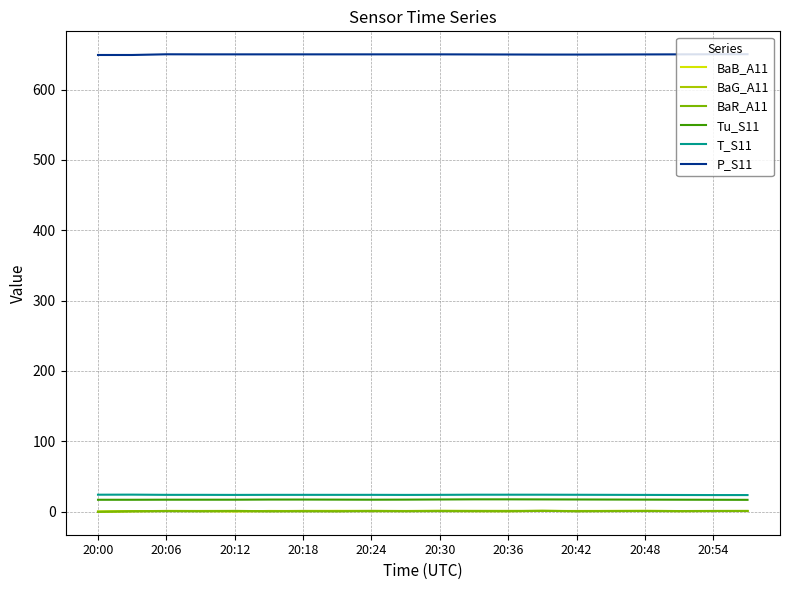

Count the number of data series in this chart.

6